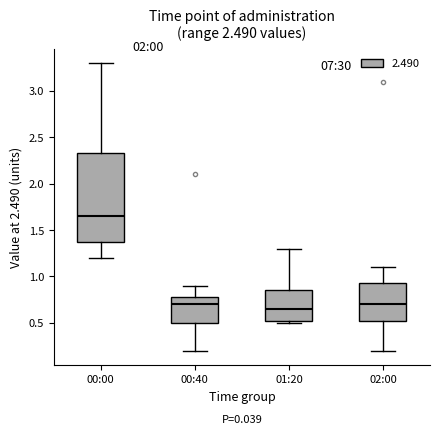

Where is the upper edge of the box for 01:20 on the y-axis? The values are not printed on the chart, so give them approximately, as read against the axis.

0.85